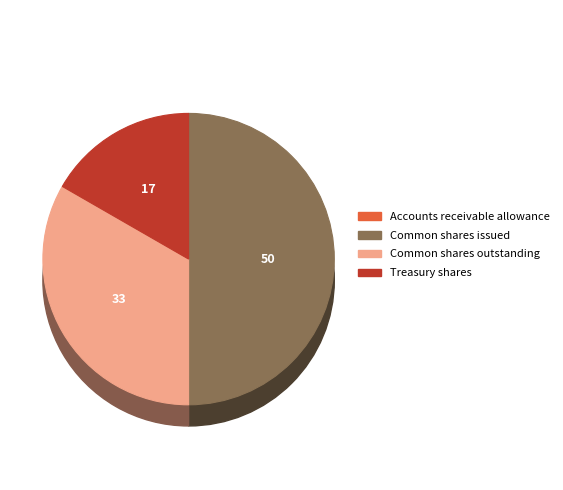

Which slice is the largest?

Common shares issued